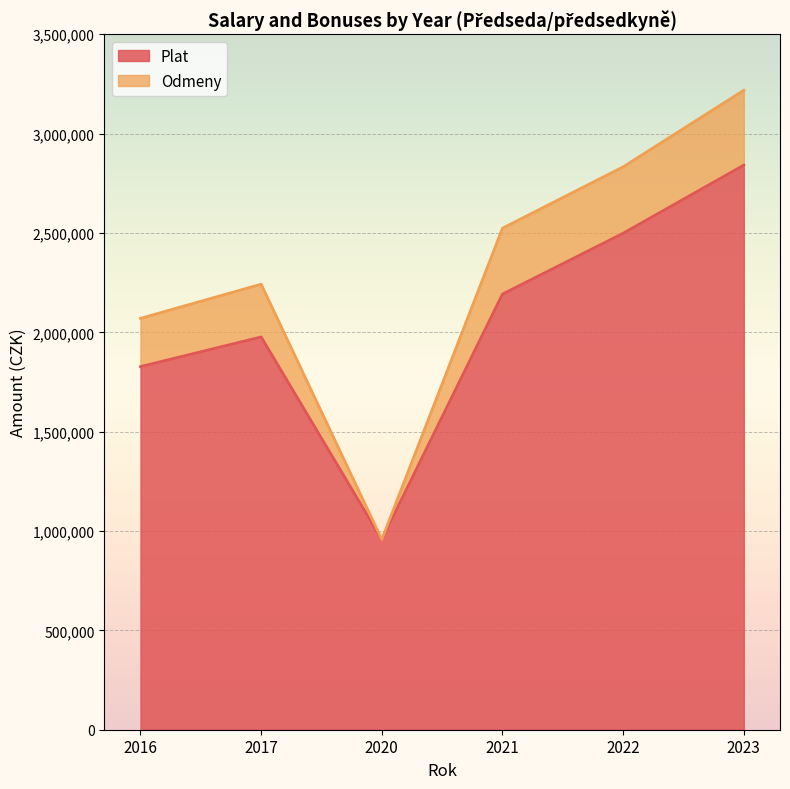

At which category is the sum across all series the highest?

2023